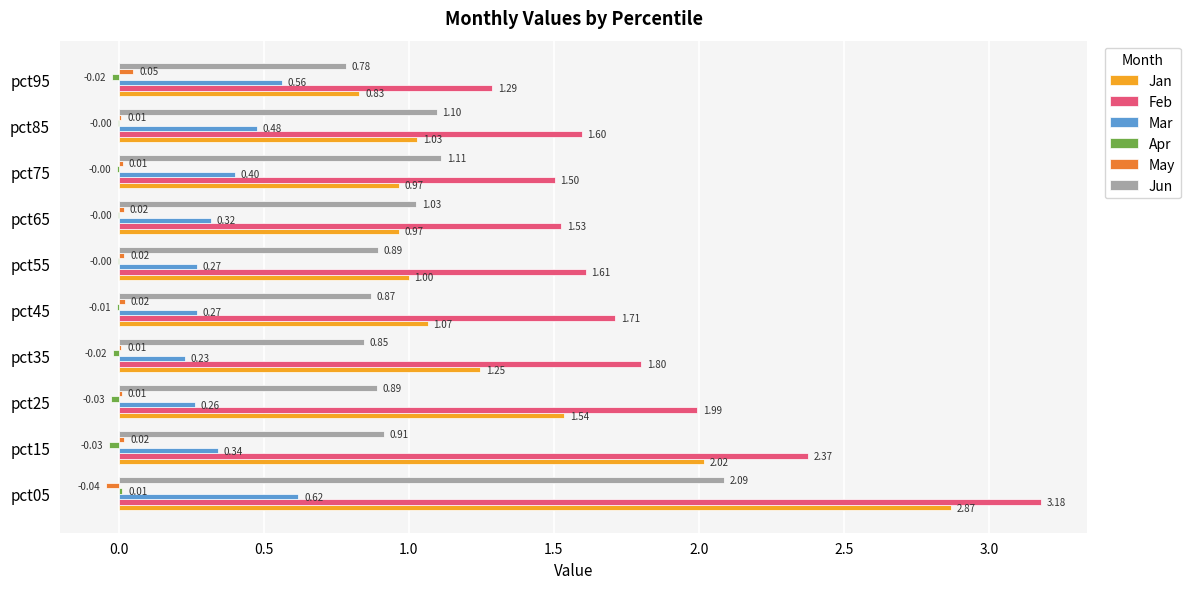

What is the sum of the Jun values at pct45 and pct25?

1.8